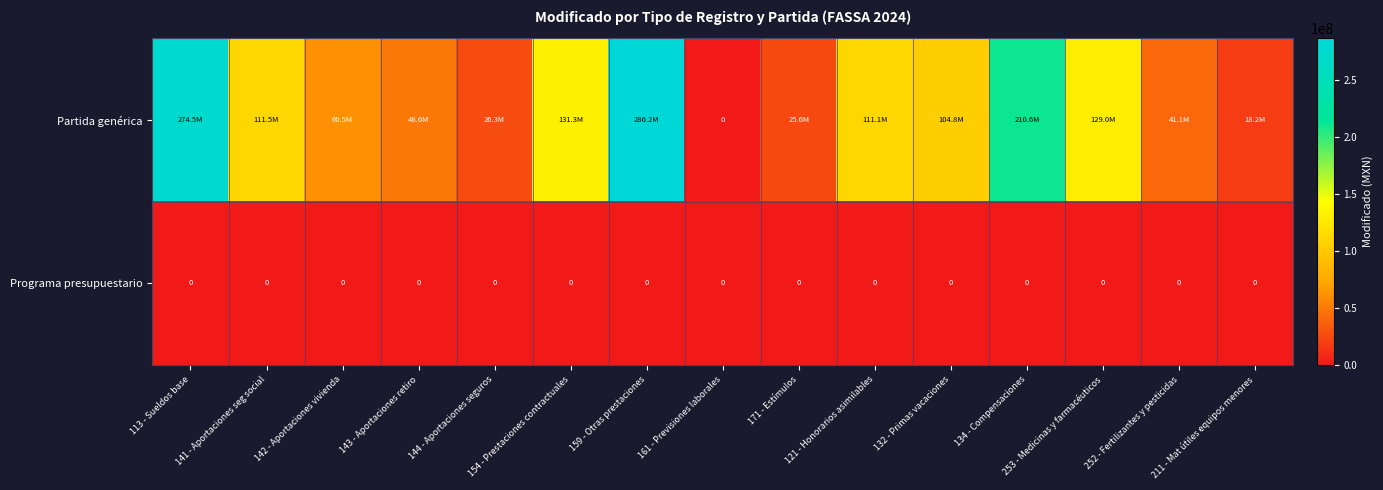

What is the greatest value displayed?

286178477.3